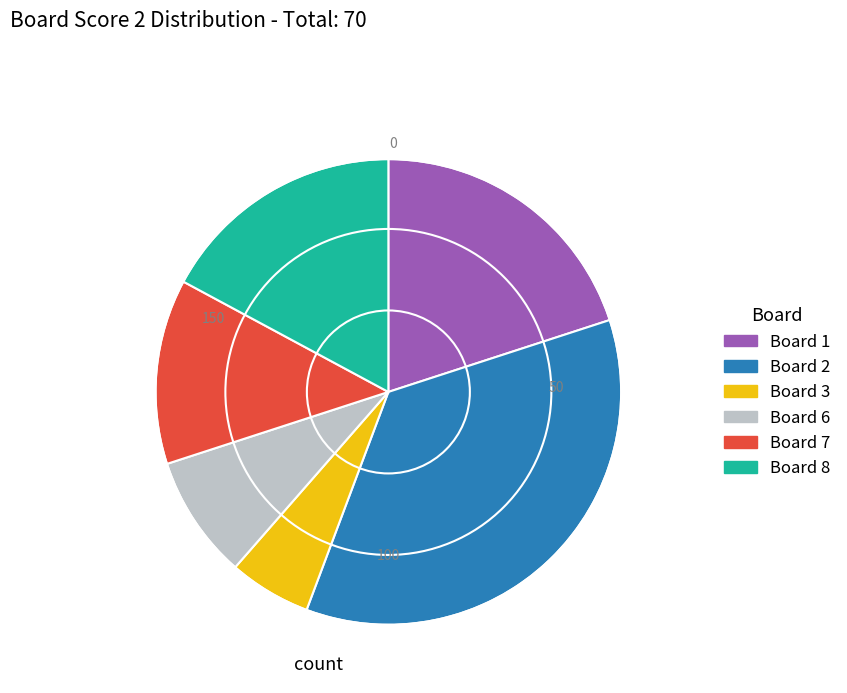

Does any single category account for the majority?

No